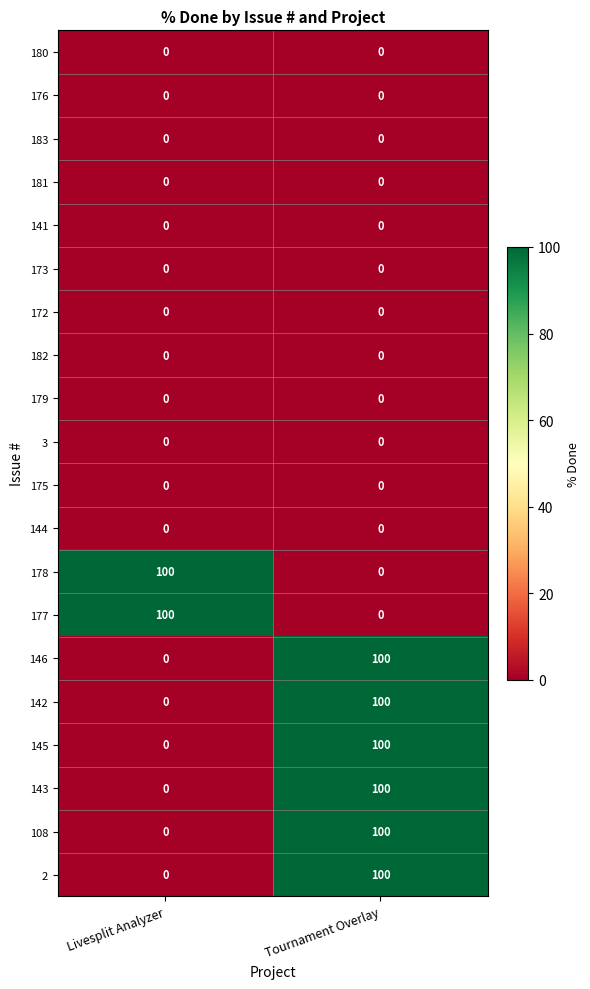

What is the spread (max minus min) of values at Livesplit Analyzer?

100